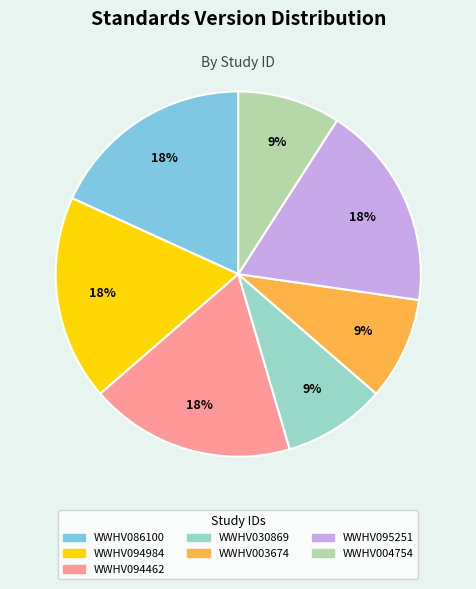

To the nearest percent, what portion does WWHV095251 represent?

18%